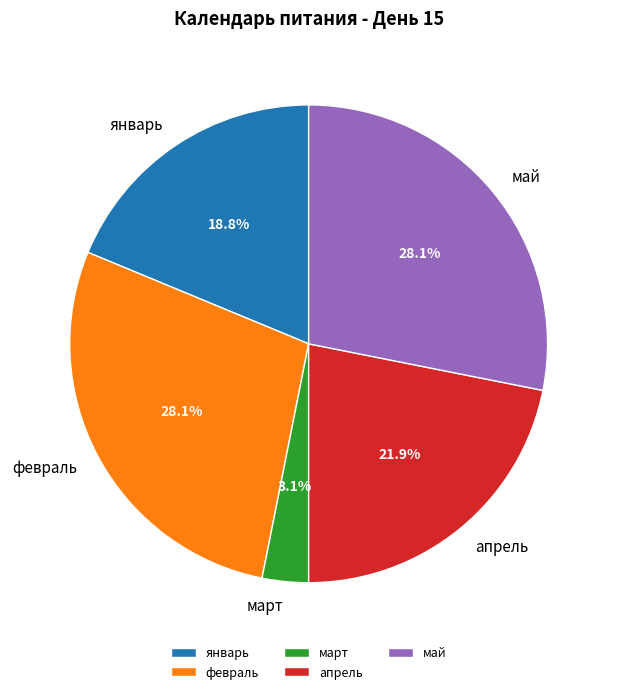

Between январь and апрель, which is larger?

апрель